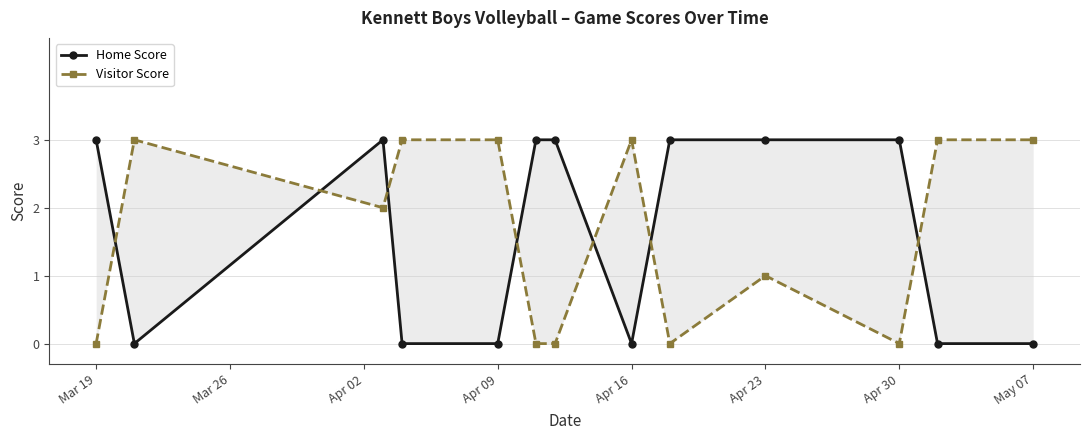

Which category has the highest value across all series?

Mar 19